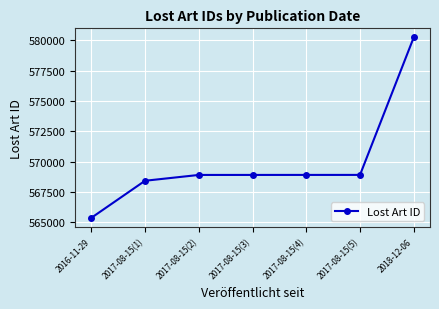

What is the sum of the values at 2016-11-29 and 2017-08-15(3)?

1134282